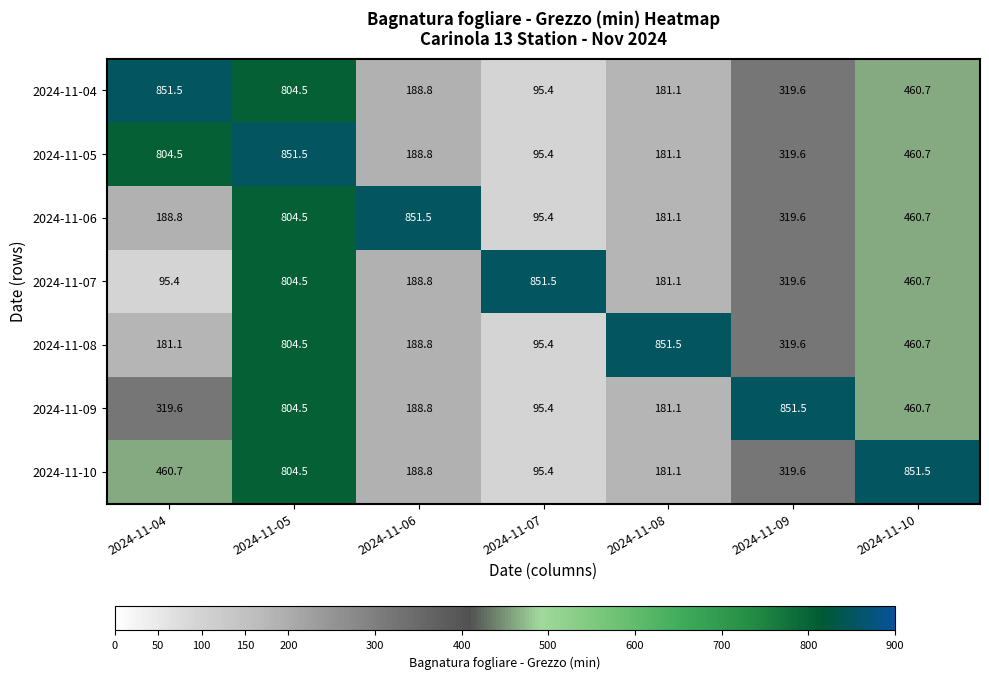

How many series are shown in this chart?

7